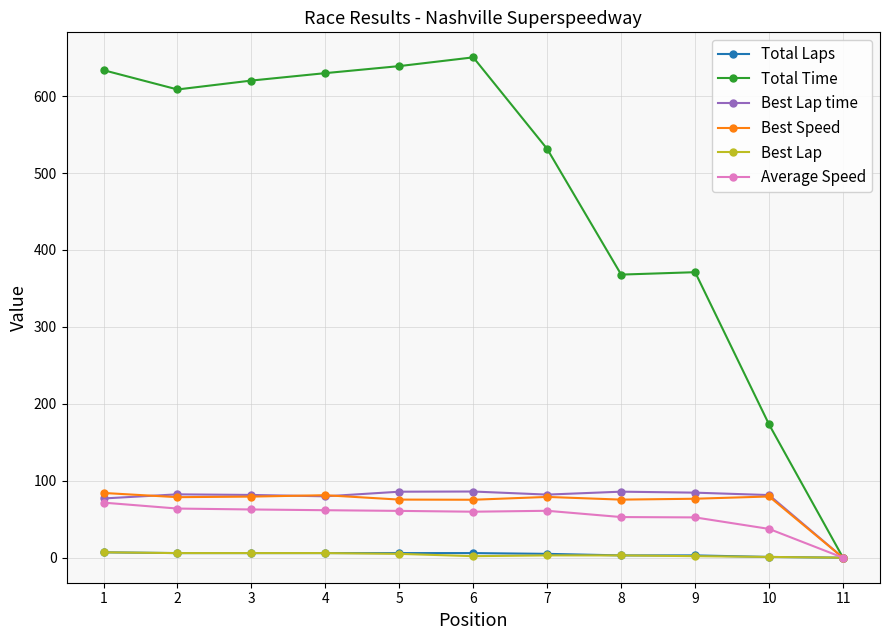

Which series has the largest range (max minus min)?

Total Time